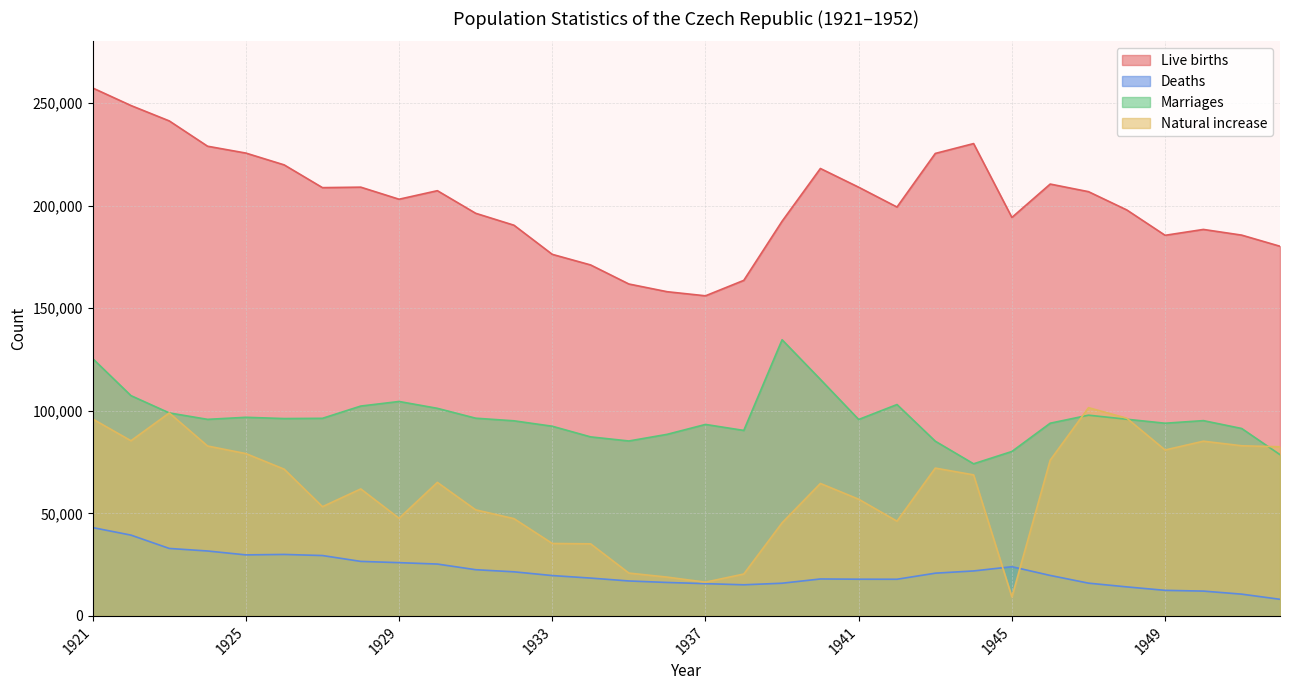

How many lines are shown in the chart?

4